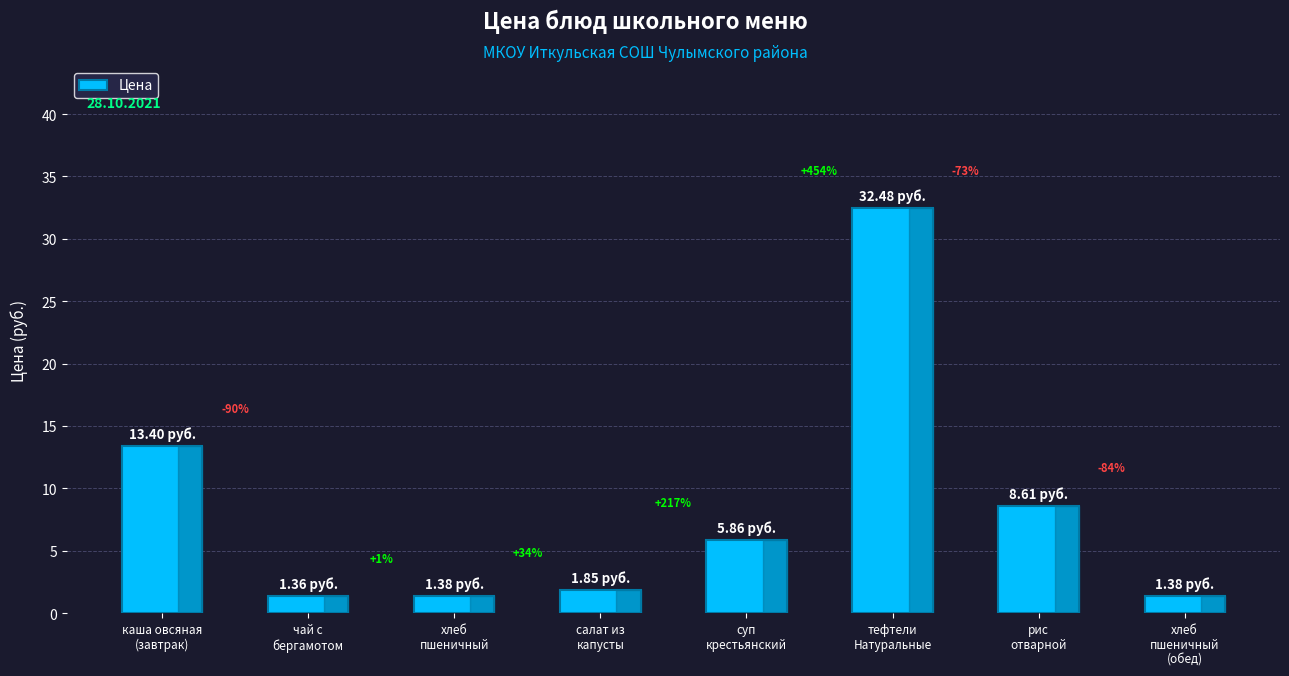

What is the value of the 1st bar from the left?

13.4